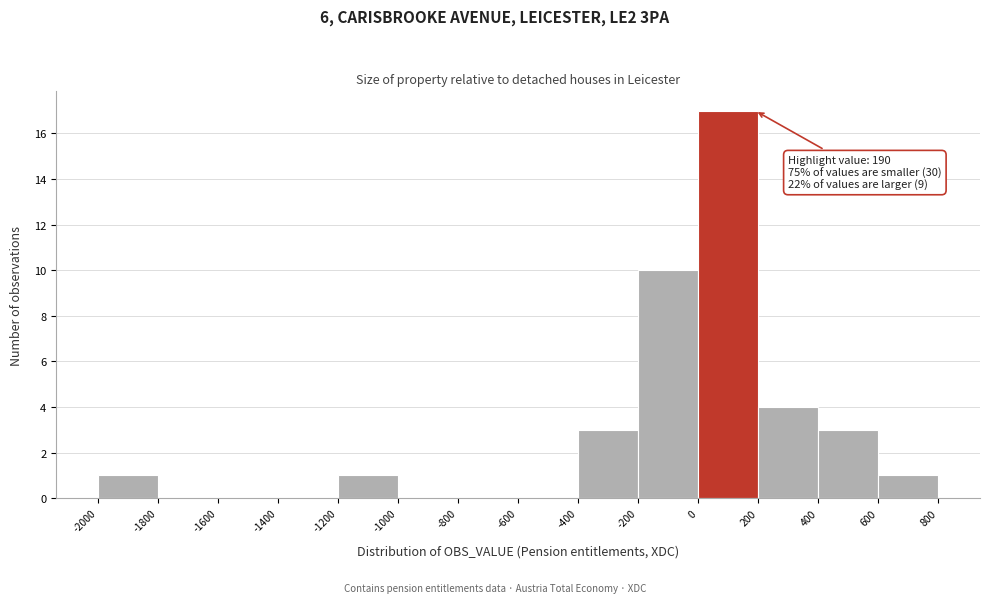

Which range on the x-axis has the tallest bar?

0 to 200